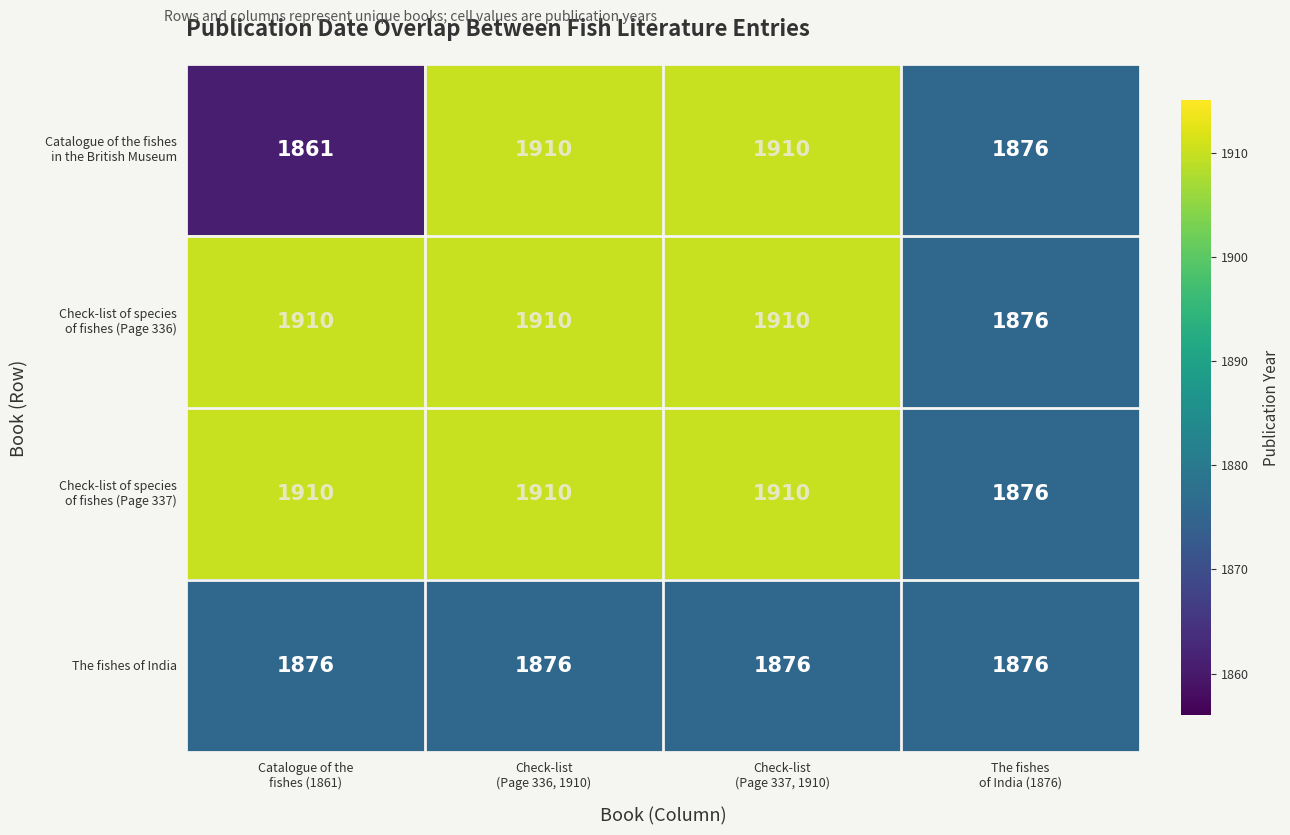

What is the greatest value displayed?

1910